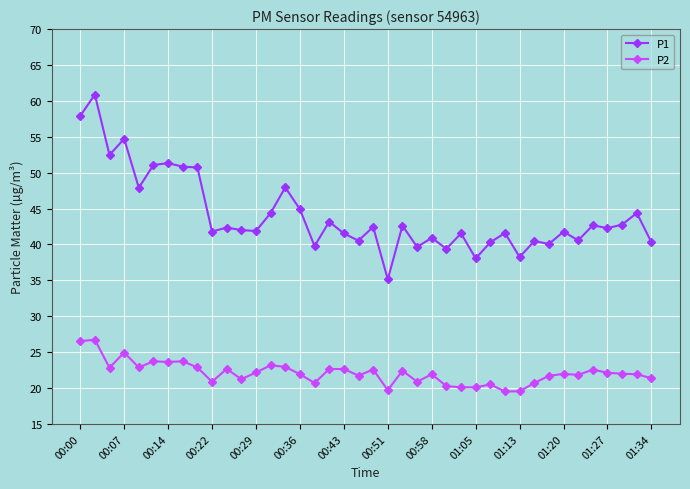

Which series has the largest total across all categories?

P1